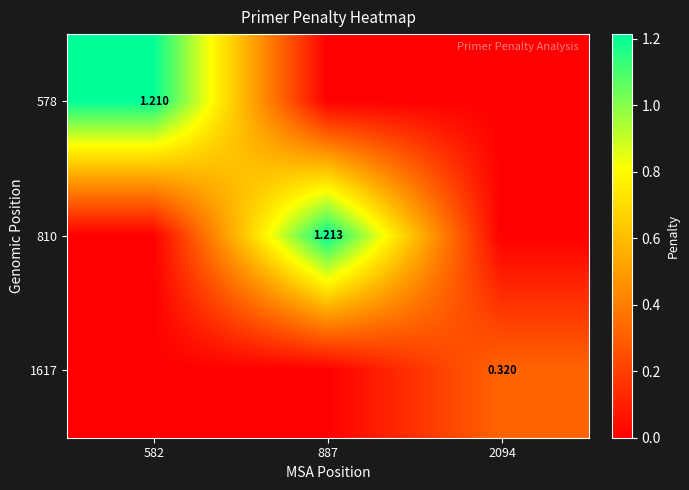

Count the 1617 values in the range 0 to 1.

3